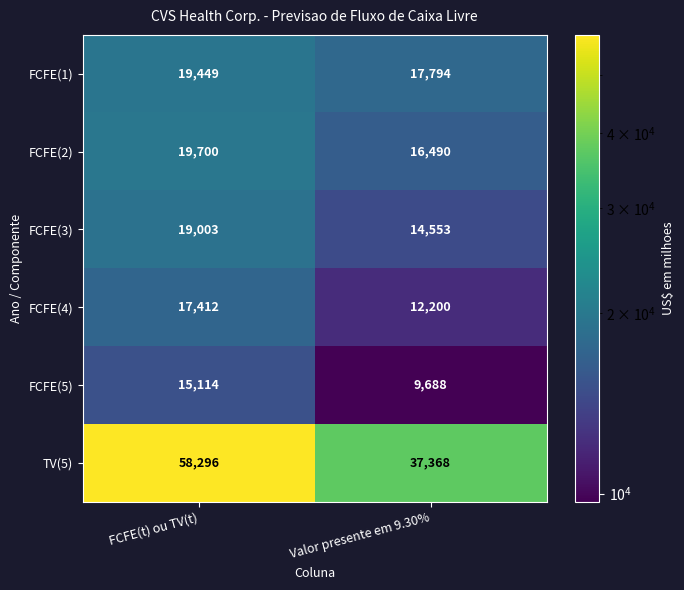

Which series changed the most between FCFE(t) ou TV(t) and Valor presente em 9.30%?

TV(5)